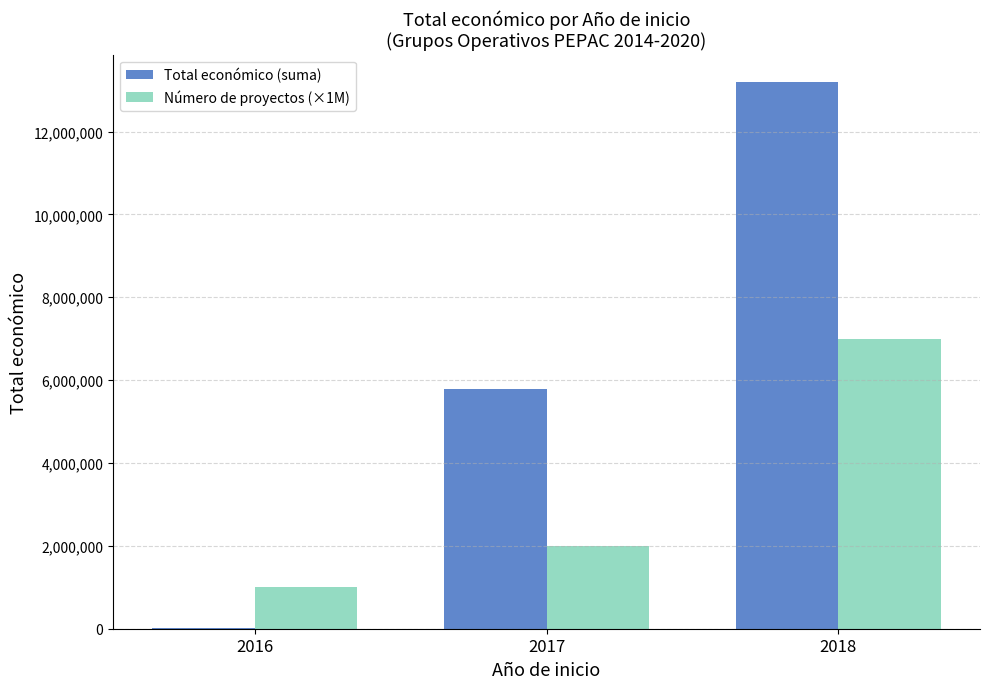

Count the Total económico (suma) values in the range 6000 to 13197127.

3